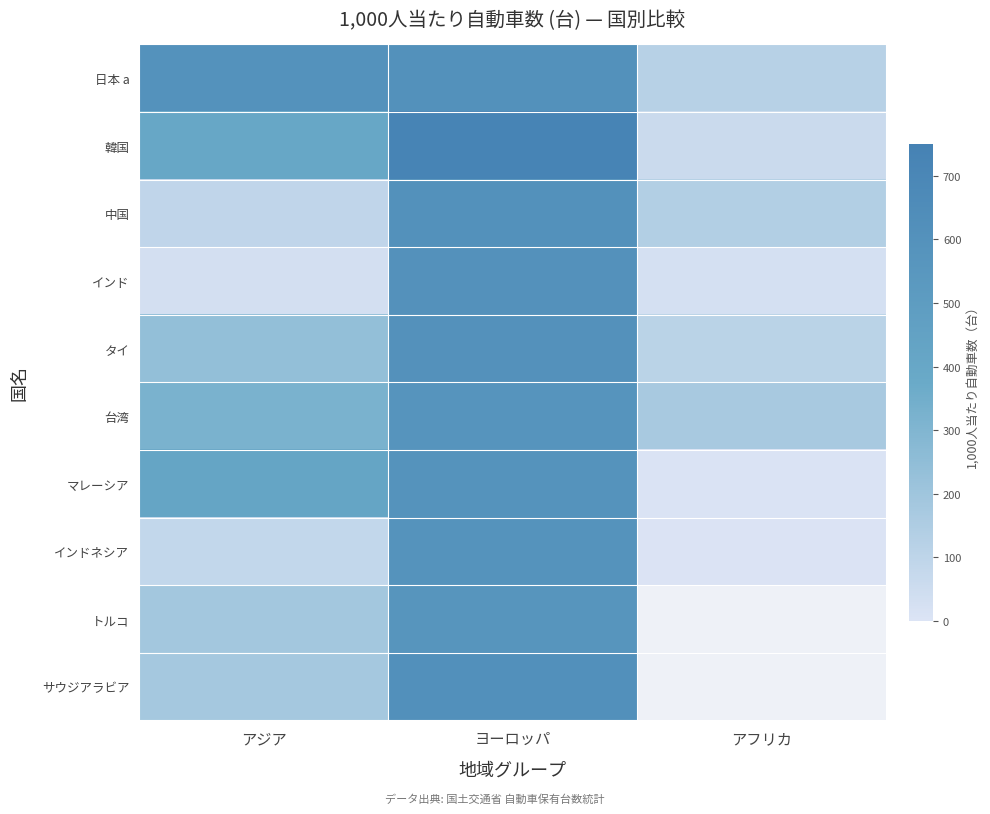

The 韓国 series shows 398.0 at アジア. True or false?

True